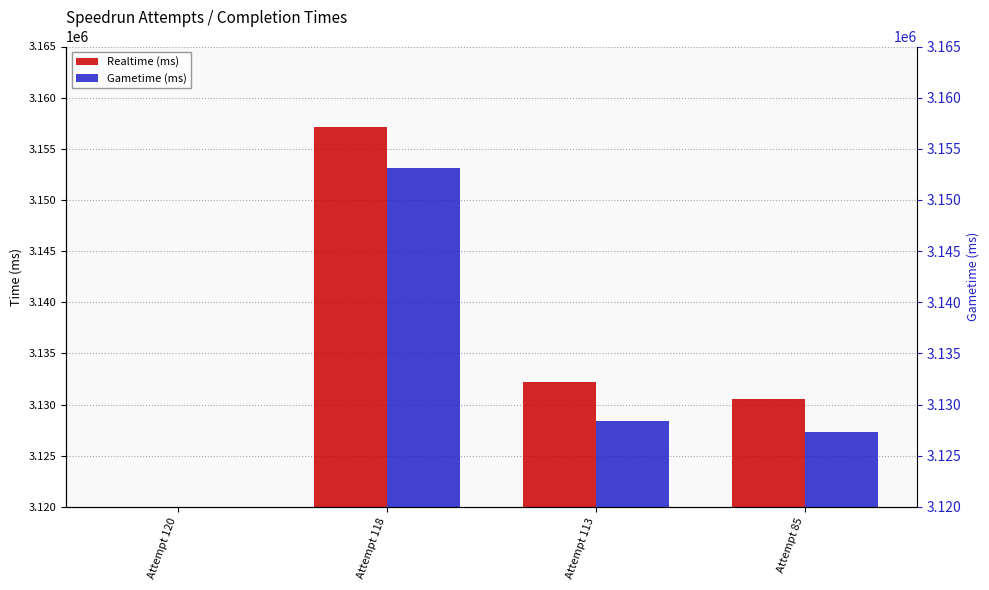

What is the difference between the highest and lowest values at Attempt 120?

3695